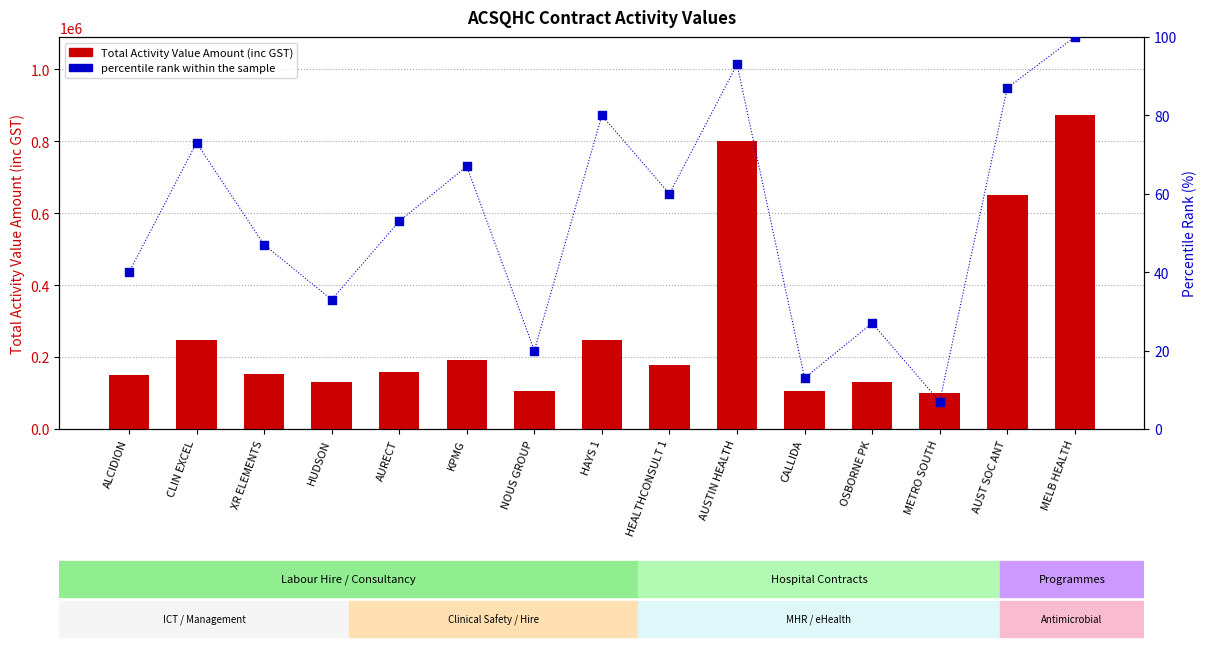

Which series contains the lowest Y value?

percentile rank within the sample